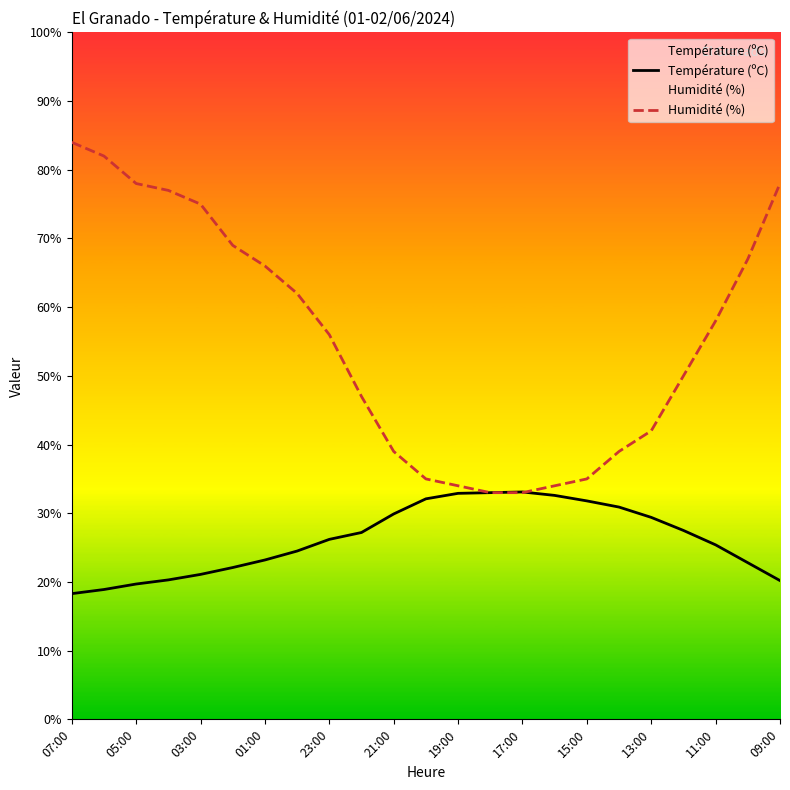

Reading left to right, list all the values displayed in this chart.

Température (ºC): 18.3	18.9	19.7	20.3	21.1	22.1	23.2	24.5	26.2	27.2	29.9	32.1	32.9	33.0	33.1	32.6	31.8	30.9	29.4	27.5	25.4	22.8	20.2
Humidité (%): 84.0	82.0	78.0	77.0	75.0	69.0	66.0	62.0	56.0	47.0	39.0	35.0	34.0	33.0	33.0	34.0	35.0	39.0	42.0	50.0	58.0	67.0	78.0